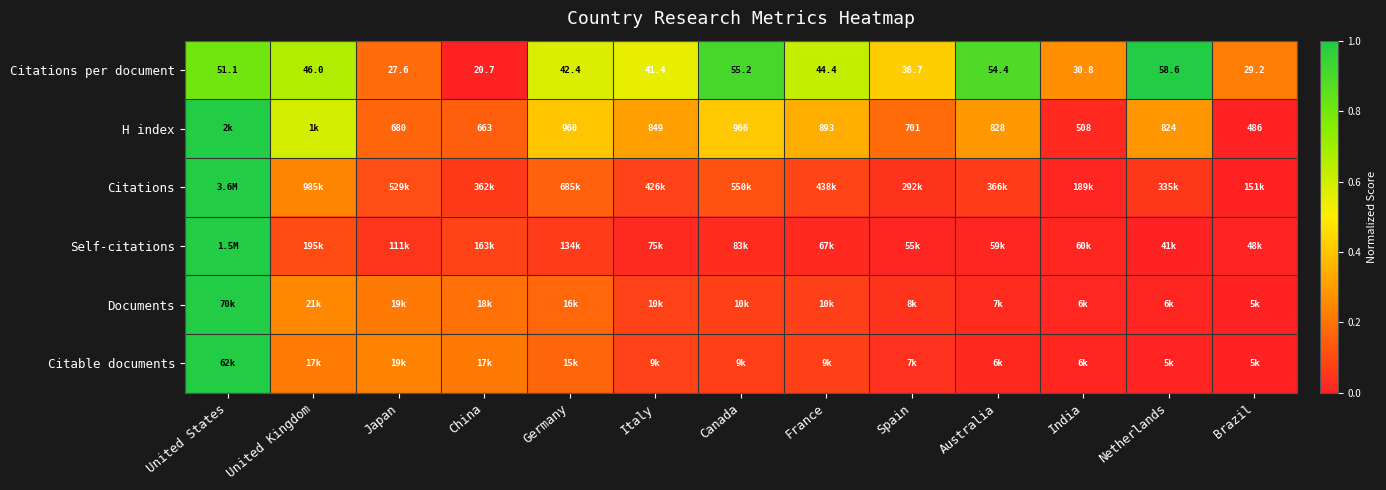

Rank the categories by Citations per document value from lowest to highest.

China, Japan, Brazil, India, Spain, Italy, Germany, France, United Kingdom, United States, Australia, Canada, Netherlands